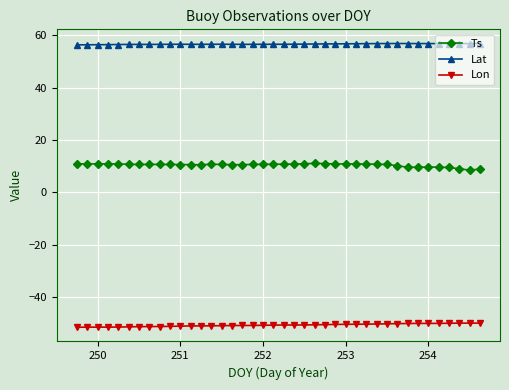

Is this an area chart (filled region under the line)?

No